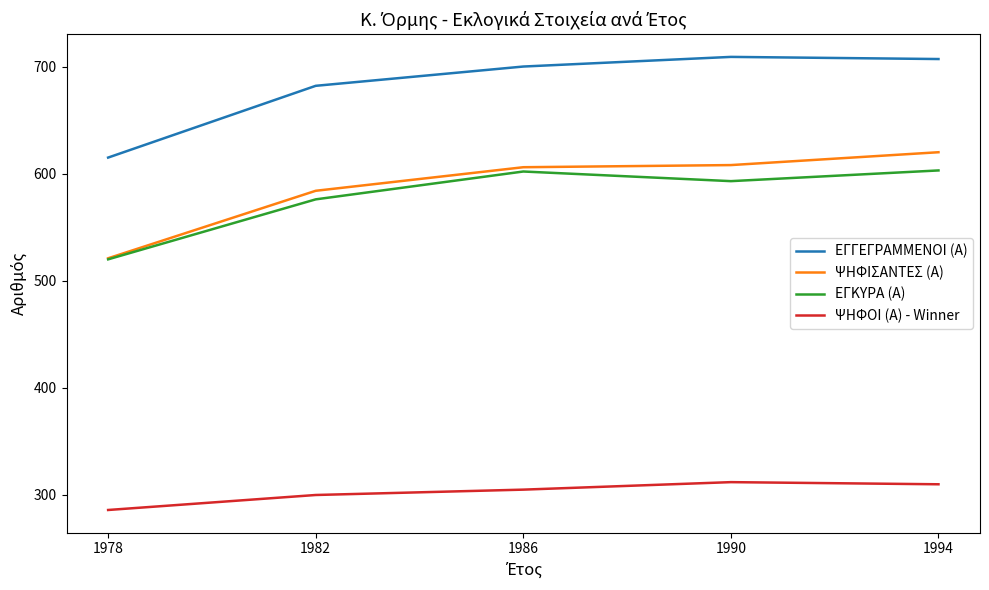

True or false: ΨΗΦΟΙ (Α) - Winner and ΕΓΚΥΡΑ (Α) cross at least once.

False